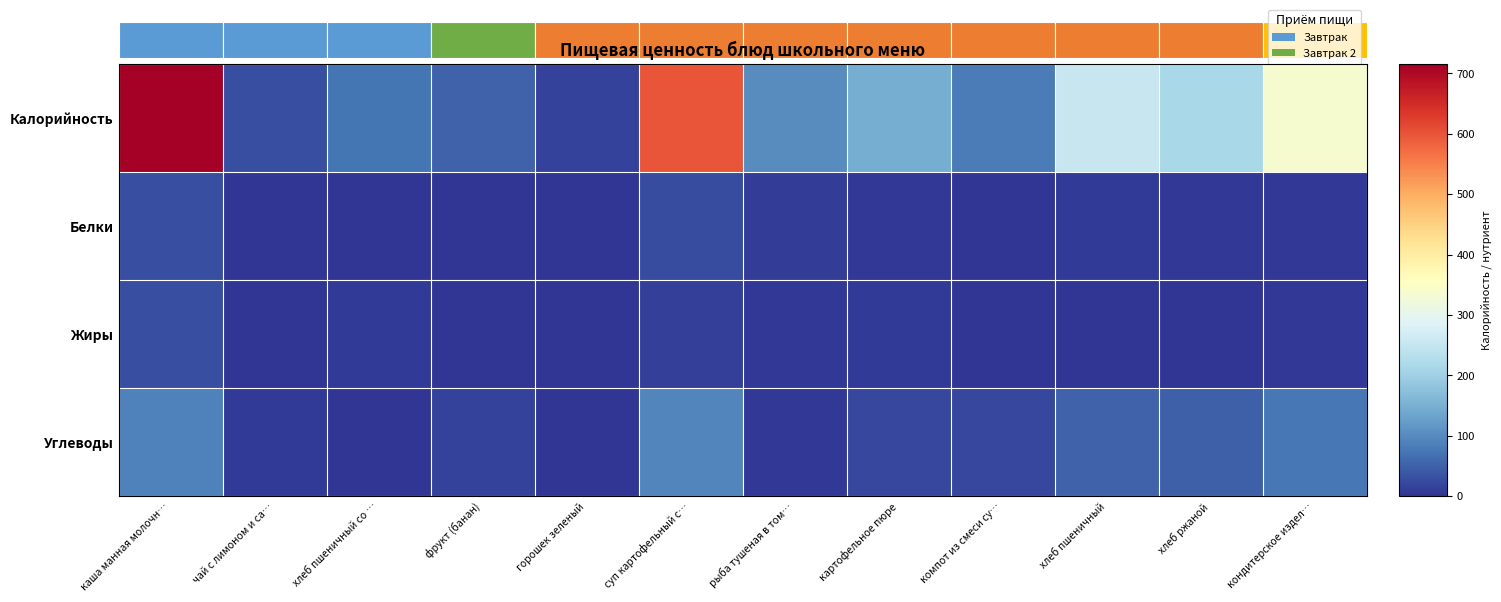

How many data points in Жиры are above 3?

5